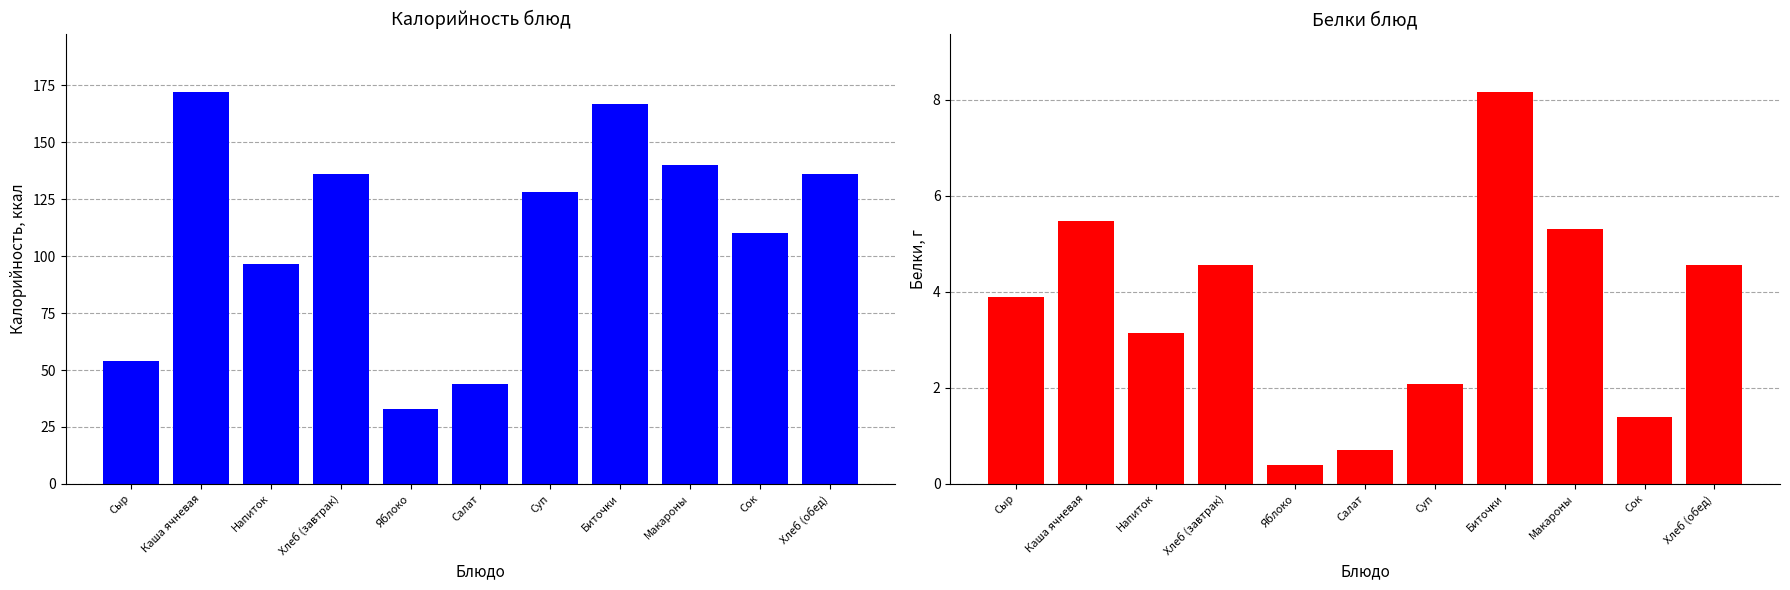

How many values in the Калорийность series exceed 128?

5